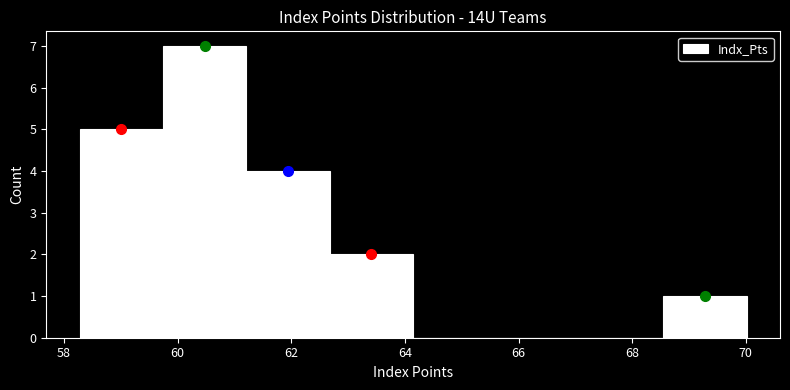

Reading left to right, transcribe this chart: for each bar, give the range it covers on the x-axis and its height. Neither the bar edges nor the heights are printed on the chart, so give them approximately, as read against the axes.

58.2 to 59.8: 5
59.8 to 61.2: 7
61.2 to 62.6: 4
62.6 to 64.2: 2
64.2 to 65.6: 0
65.6 to 67.0: 0
67.0 to 68.6: 0
68.6 to 70.0: 1